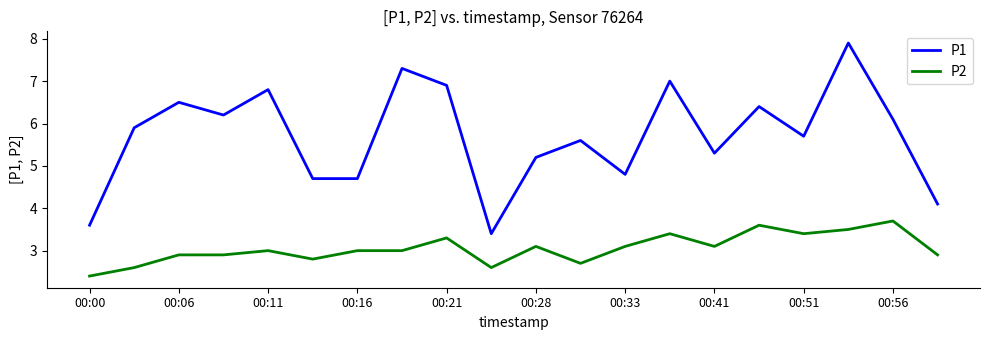

Reading left to right, list all the values displayed in this chart.

P1: 3.6	5.9	6.5	6.2	6.8	4.7	4.7	7.3	6.9	3.4	5.2	5.6	4.8	7.0	5.3	6.4	5.7	7.9	6.1	4.1
P2: 2.4	2.6	2.9	2.9	3.0	2.8	3.0	3.0	3.3	2.6	3.1	2.7	3.1	3.4	3.1	3.6	3.4	3.5	3.7	2.9